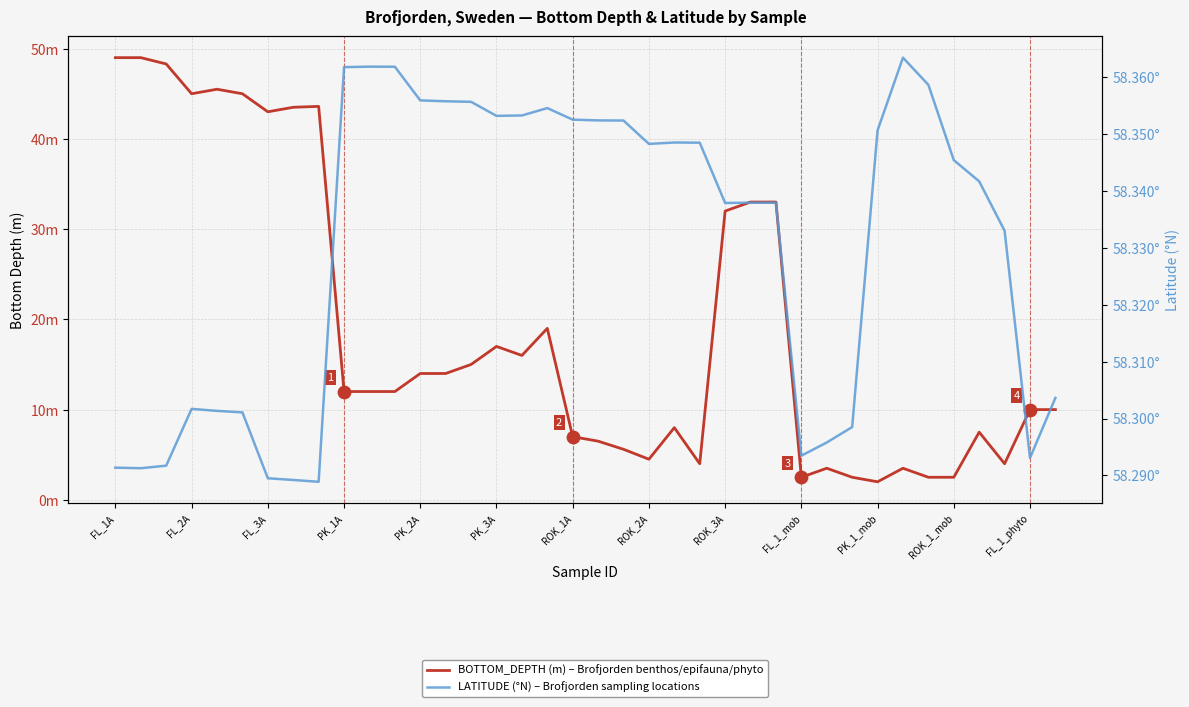

Is the value of BOTTOM_DEPTH at 23 greater than the value of LATITUDE at 16?

No